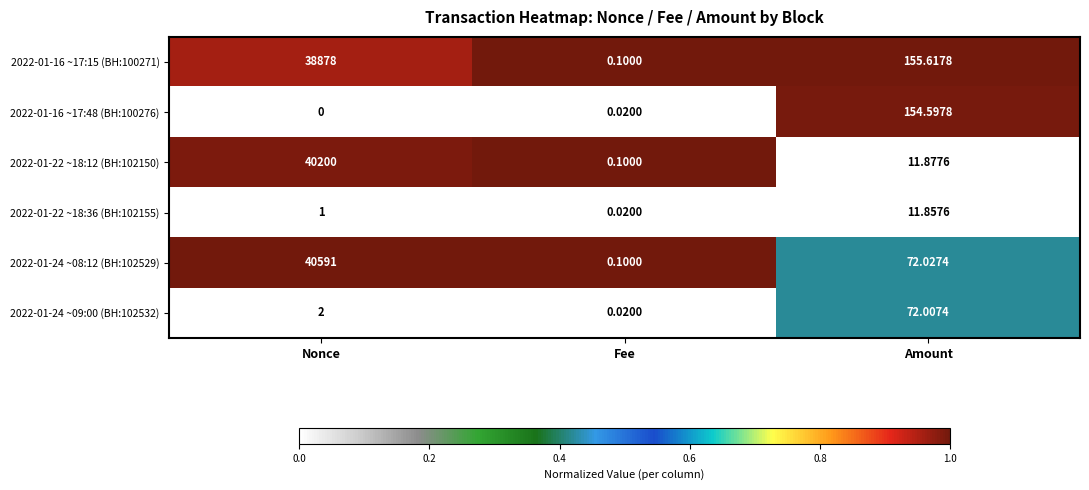

Which series has the largest range (max minus min)?

2022-01-24 ~08:12 (BH:102529)